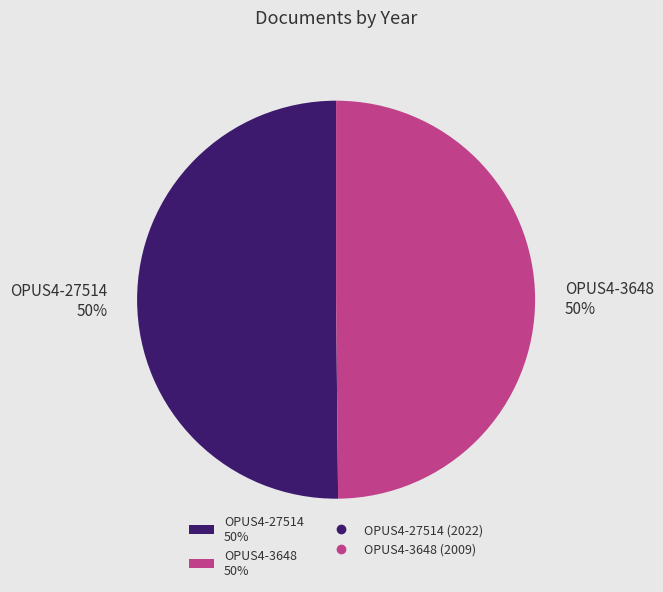

To the nearest percent, what is the combined percentage of OPUS4-27514 and OPUS4-3648?

100%